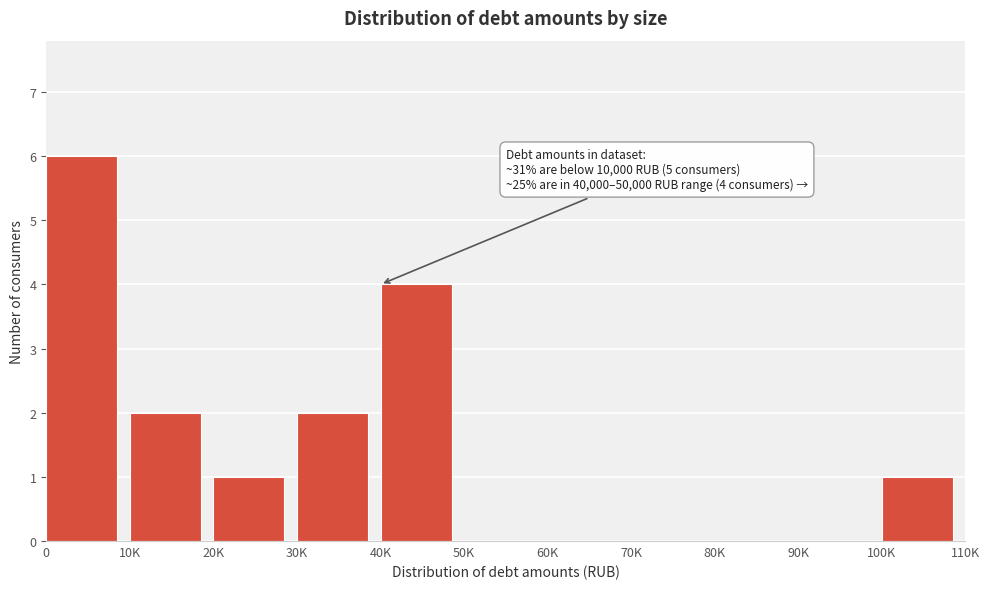

Reading left to right, extract all data points from this chart.

0=6	10K=2	20K=1	30K=2	40K=4	50K=0	60K=0	70K=0	80K=0	90K=0	100K=1